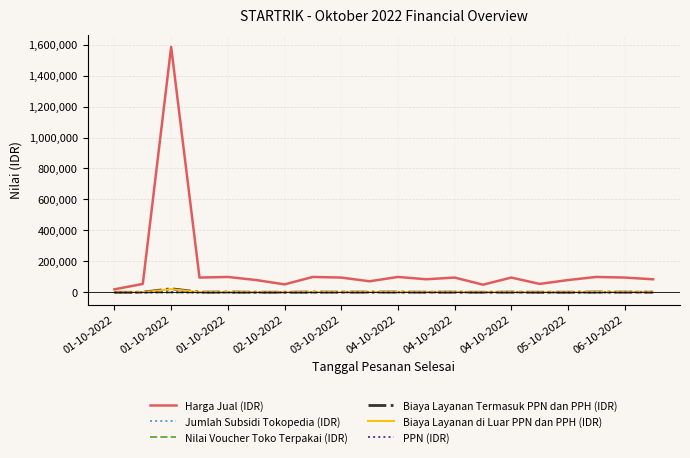

Does the chart have visible grid lines?

Yes